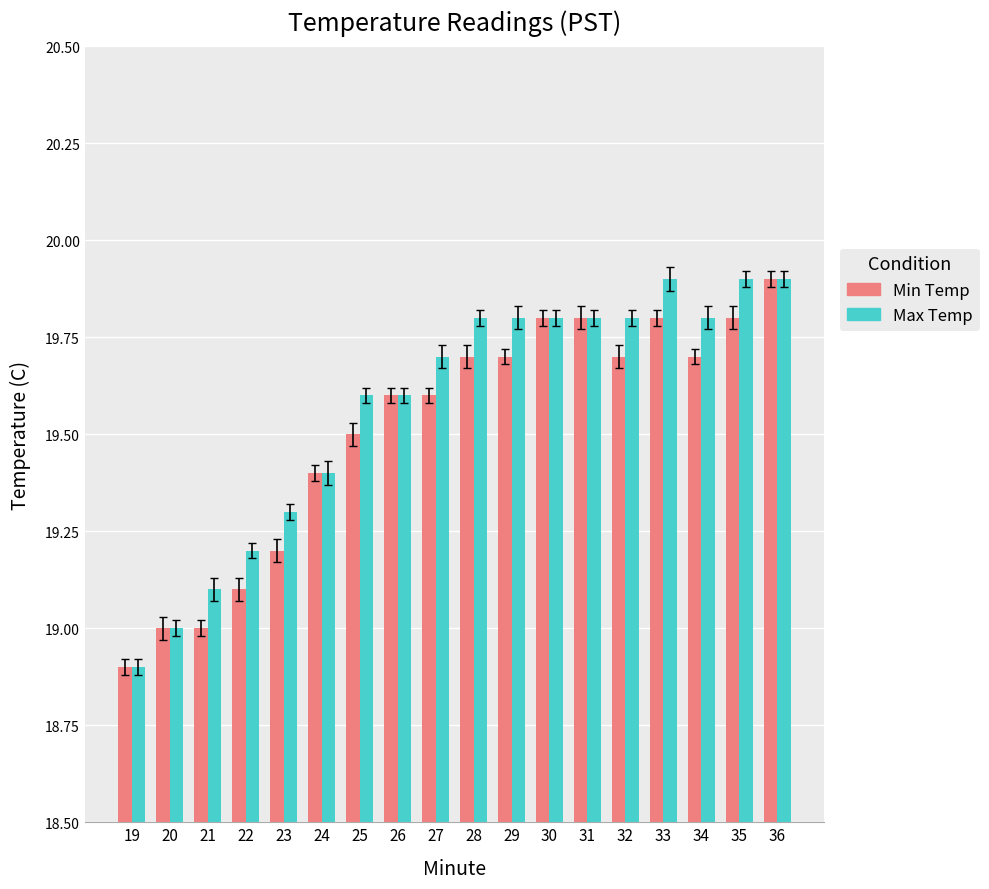

True or false: Max Temp has a value of 28.2 at 34.

False